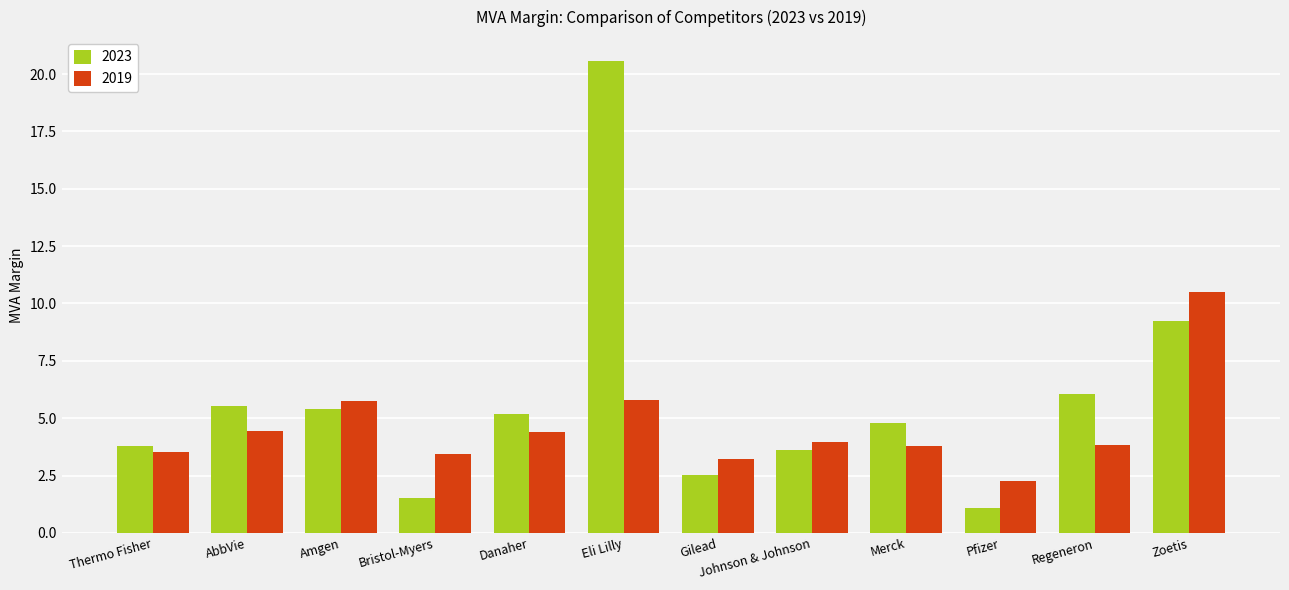

Is it true that 2019 equals 17.6 at Zoetis?

False